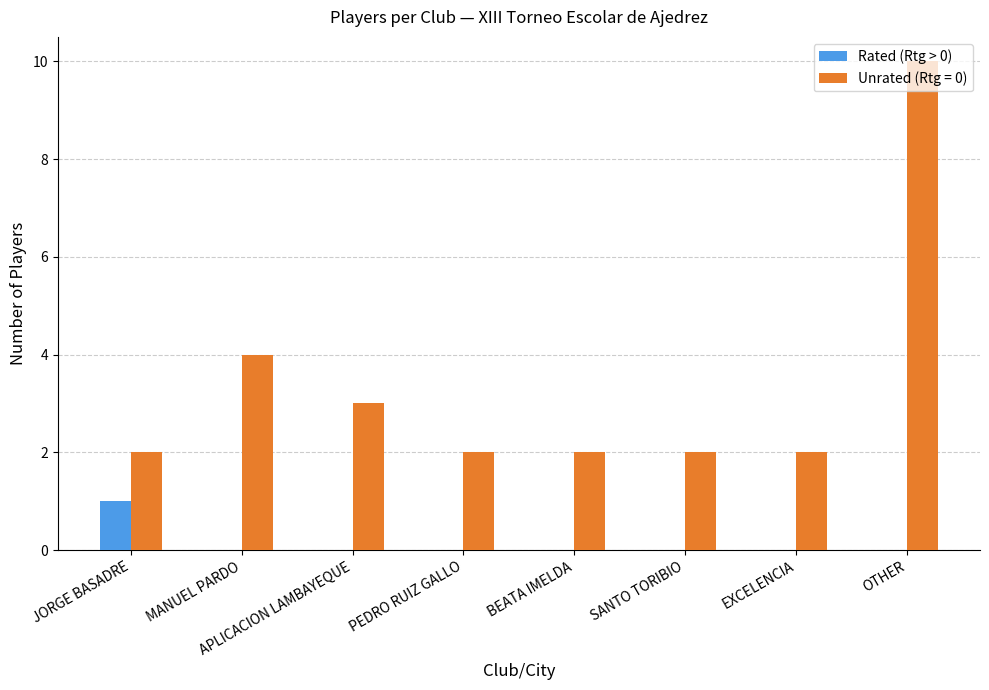

The Rated (Rtg > 0) series shows 2 at JORGE BASADRE. True or false?

False